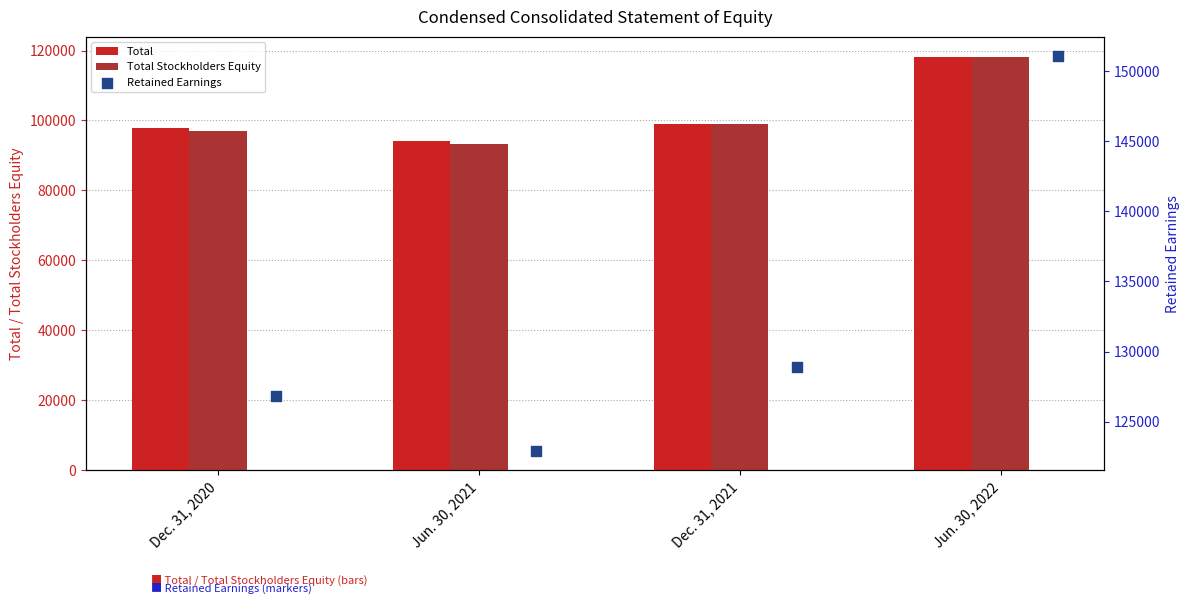

Which series reaches the maximum Y coordinate?

Retained Earnings